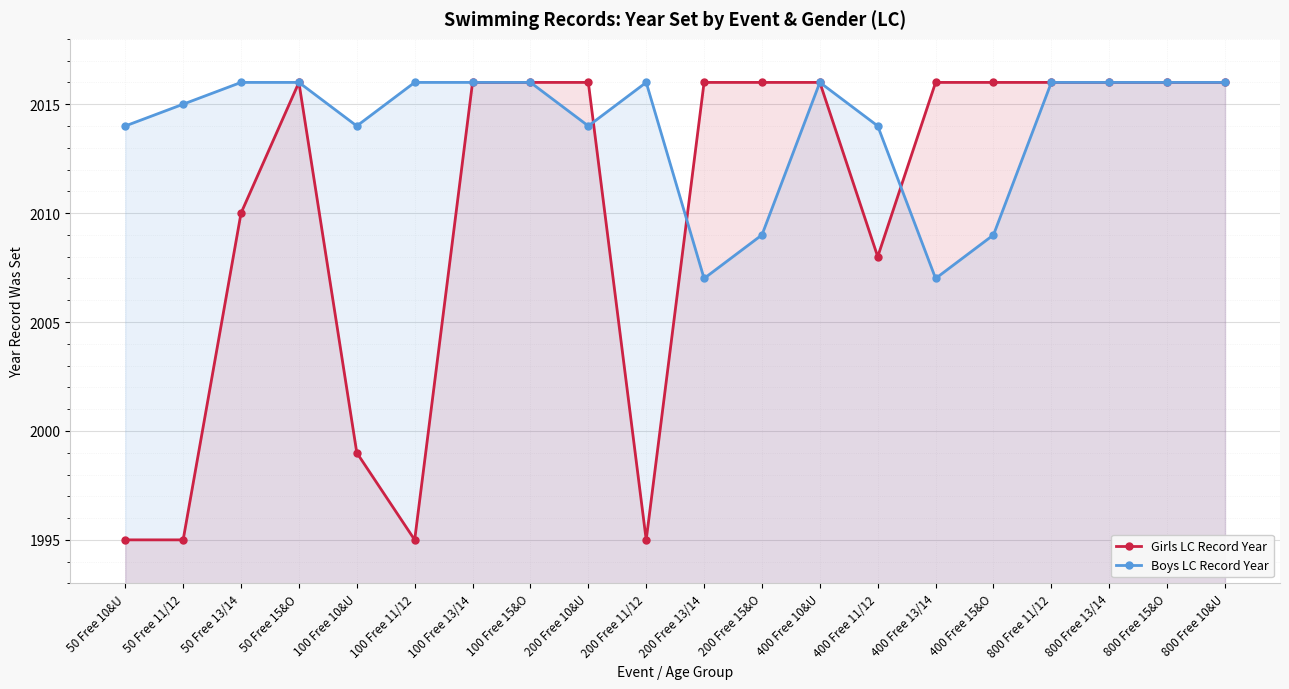

Count the Boys LC Record Year values in the range 2014 to 2016.

16